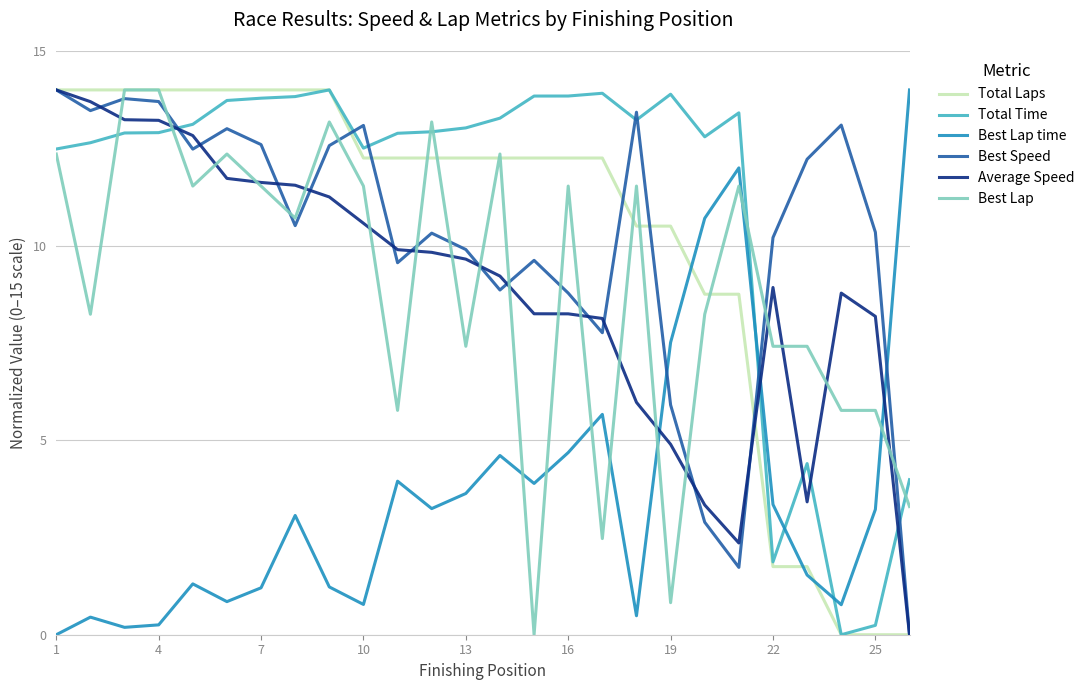

What are all the series names shown in the legend?

Total Laps, Total Time, Best Lap time, Best Speed, Average Speed, Best Lap